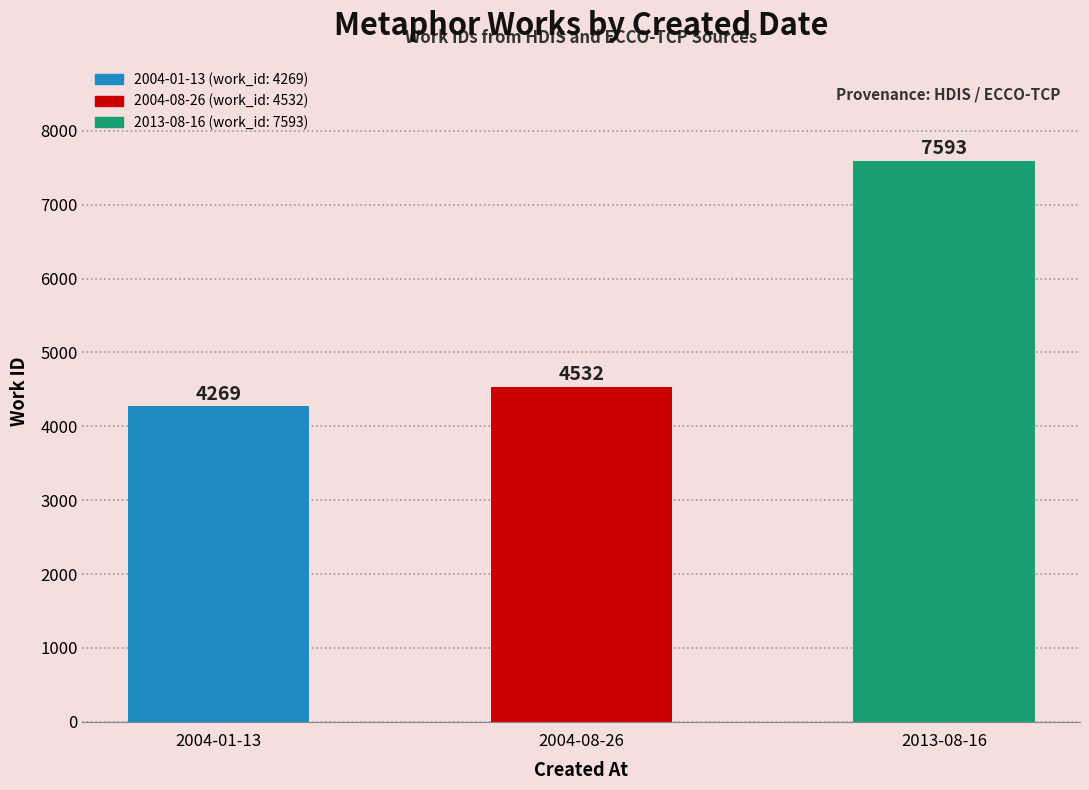

The chart shows a value of 7593 at 2013-08-16. True or false?

True